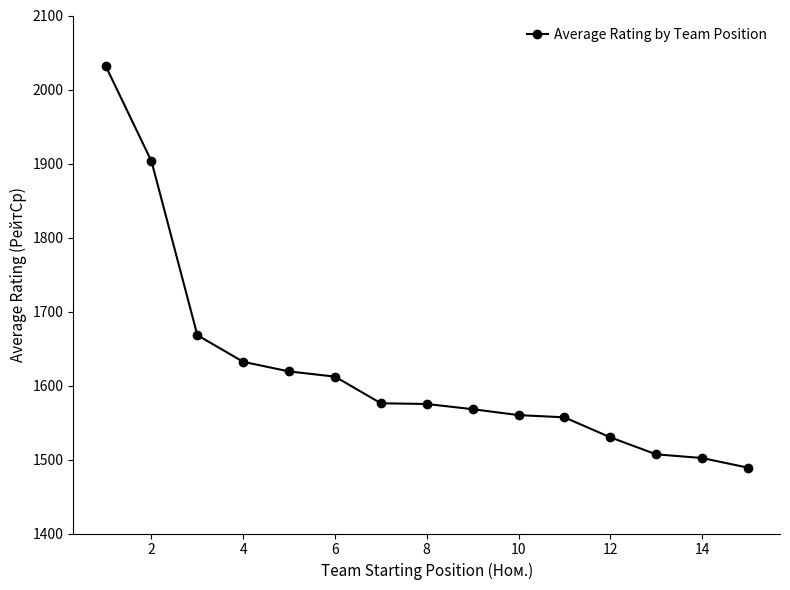

Is this an area chart (filled region under the line)?

No